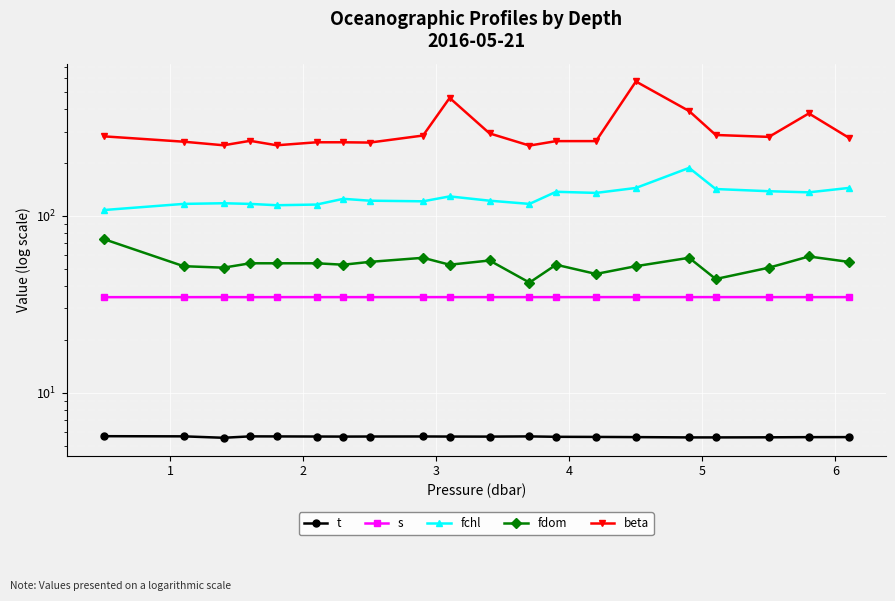

How many categories are shown in the chart?

20